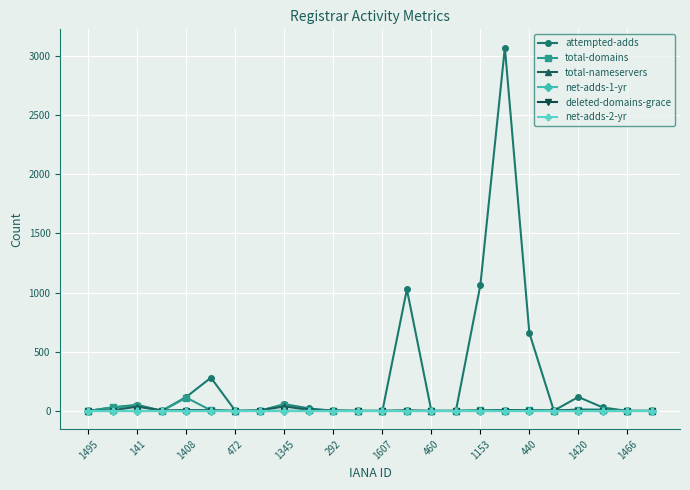

Does the chart have visible grid lines?

Yes